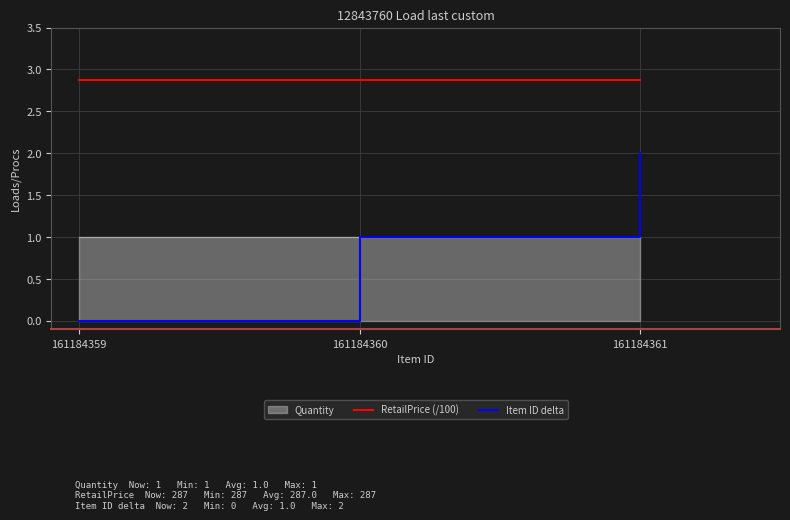

Which category has the highest value across all series?

161184359